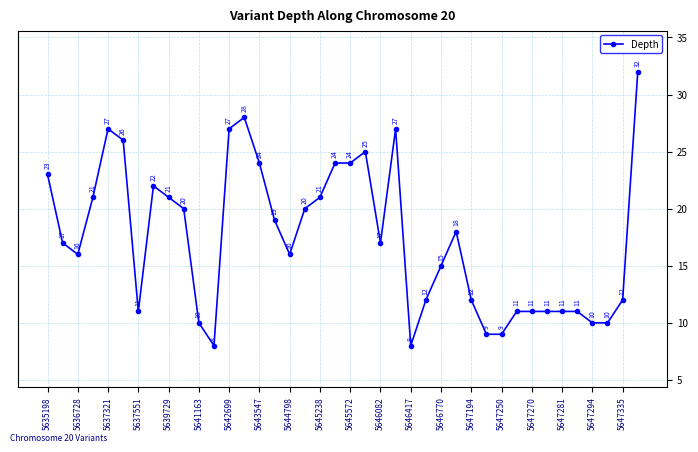

What is the difference between the maximum and minimum values?

24